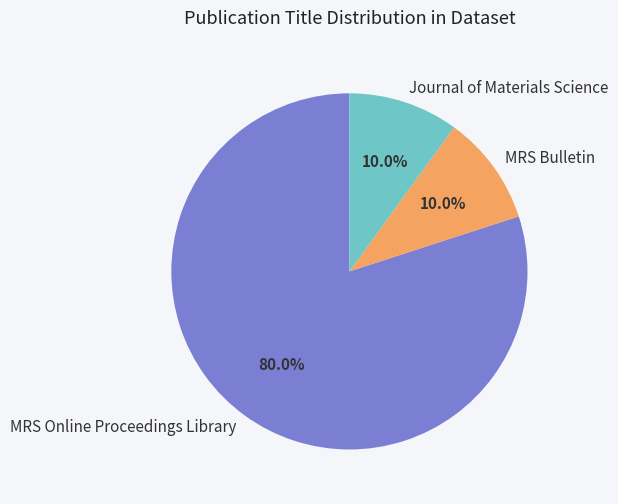

Approximately how many times larger is the value at Journal of Materials Science compared to MRS Bulletin?

1.0